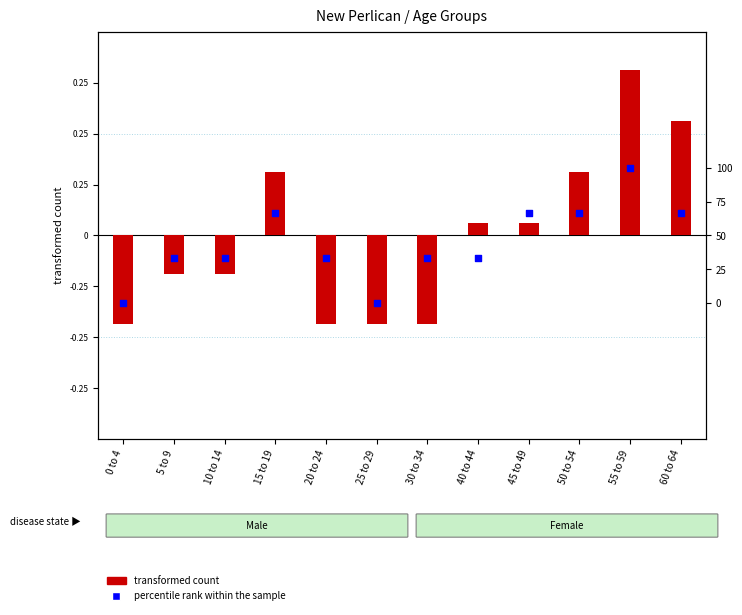

Which series has the largest total across all categories?

percentile rank within the sample